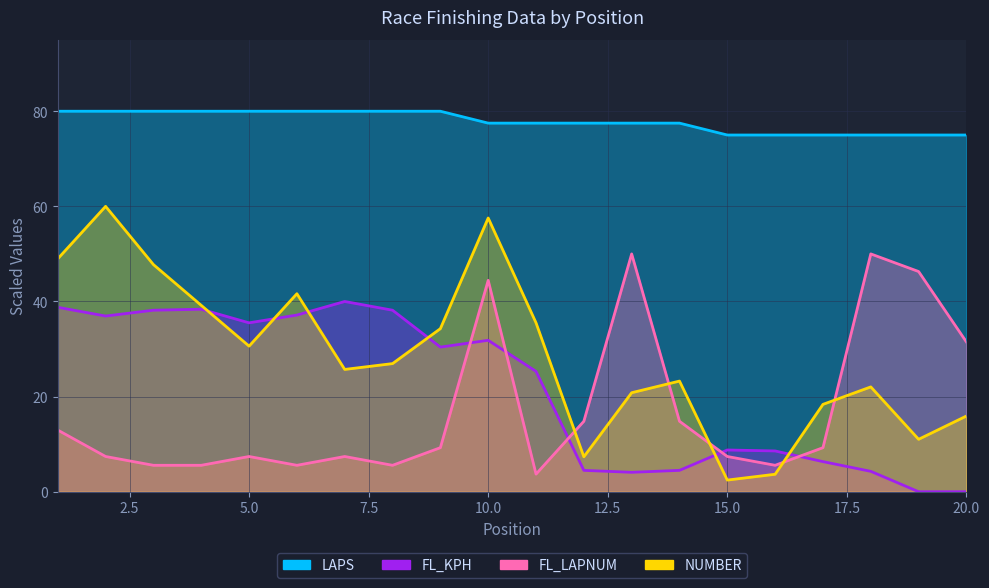

Read the FL_LAPNUM value at 12.

14.8